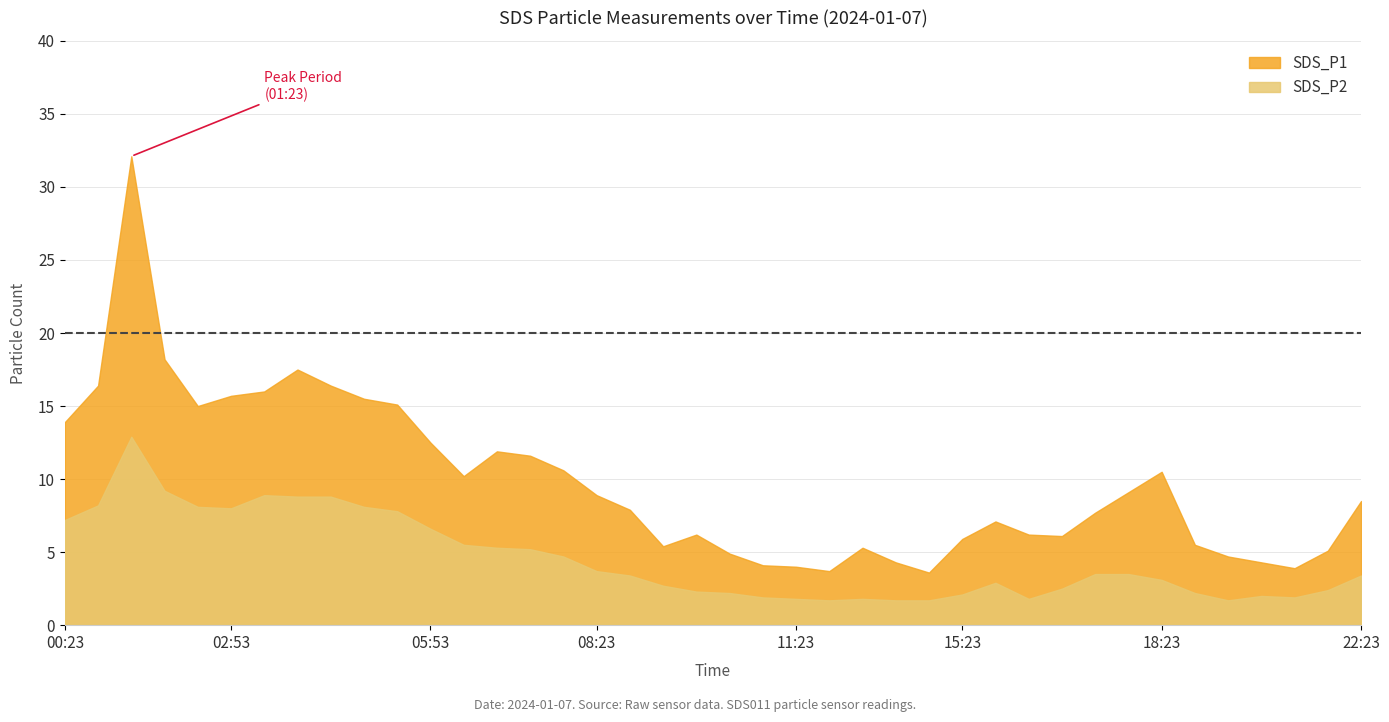

Is it true that SDS_P1 equals 5.9 at 15:23?

True